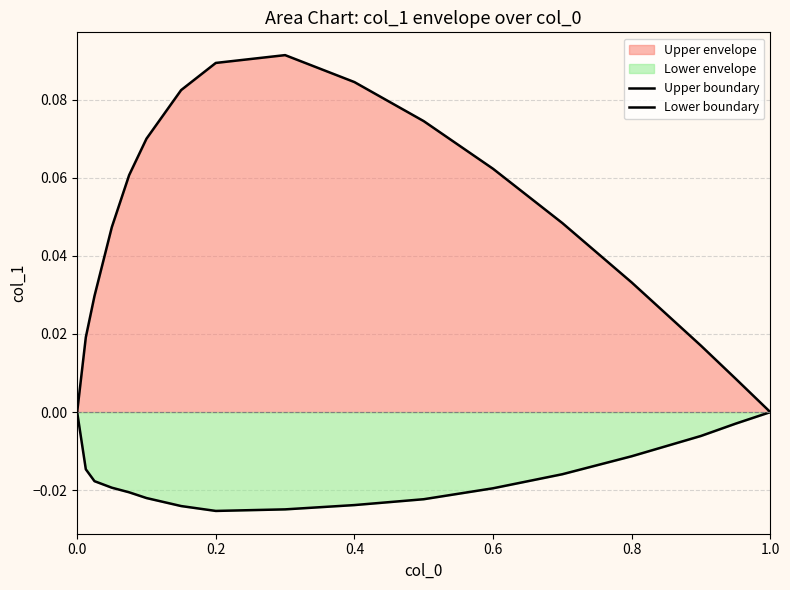

At how many categories does at least one series exceed 0?

15